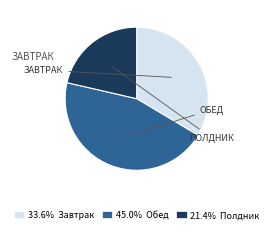

Combined, do 33.6% Завтрак and 45.0% Обед account for over 50%?

Yes